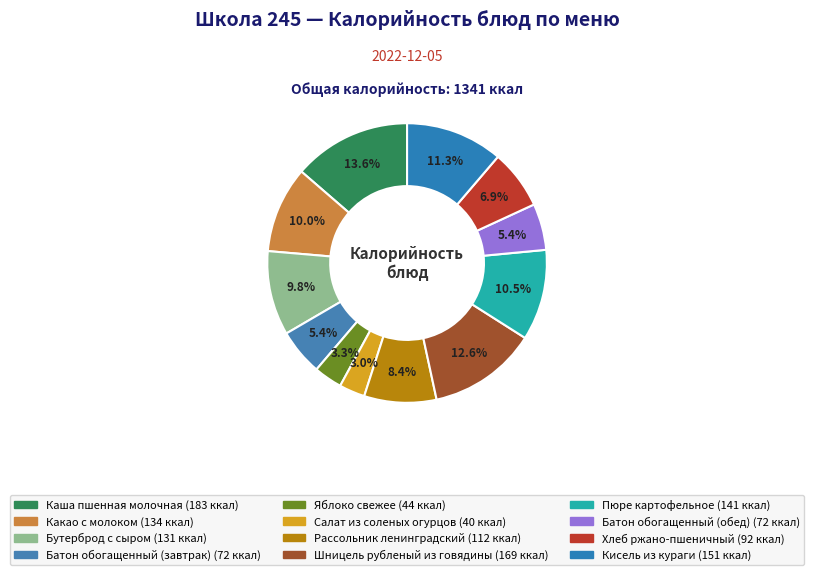

To the nearest percent, what is the combined percentage of Хлеб ржано-пшеничный and Пюре картофельное?

17%